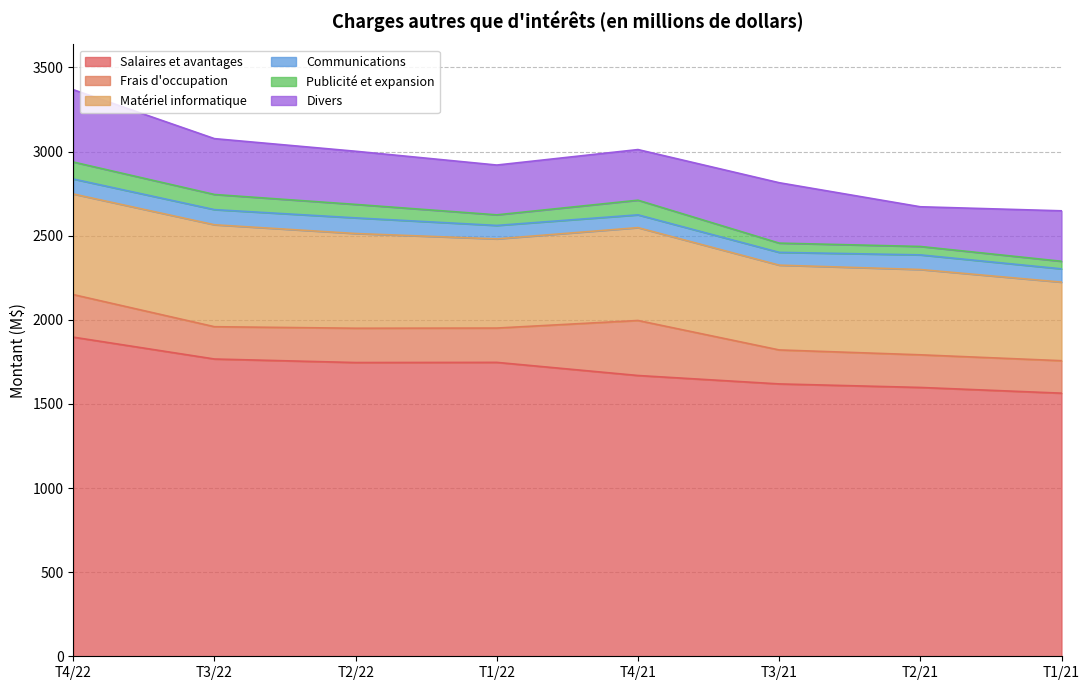

What is the label of the 3rd point from the right?

T3/21